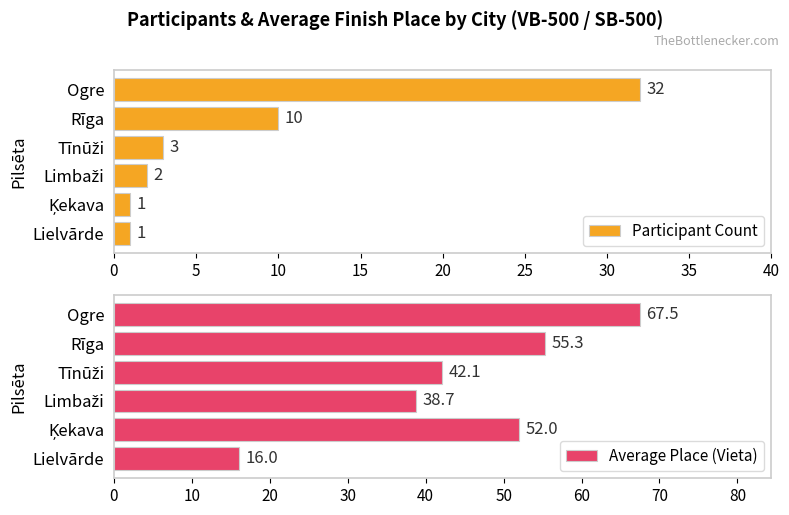

How many data points in Participant Count are less than 3?

3